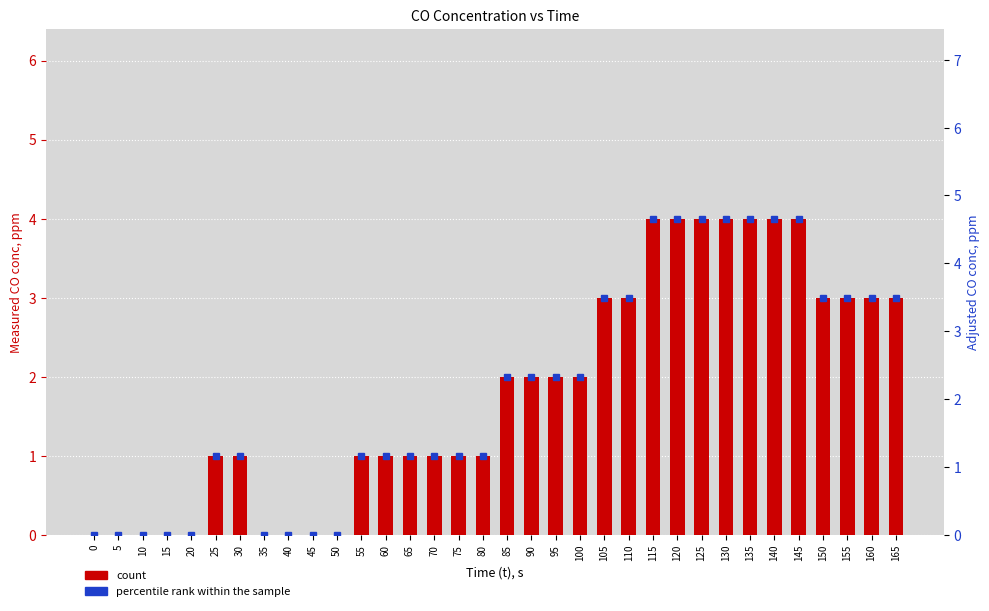

Where is count nearest to the value 2?

85